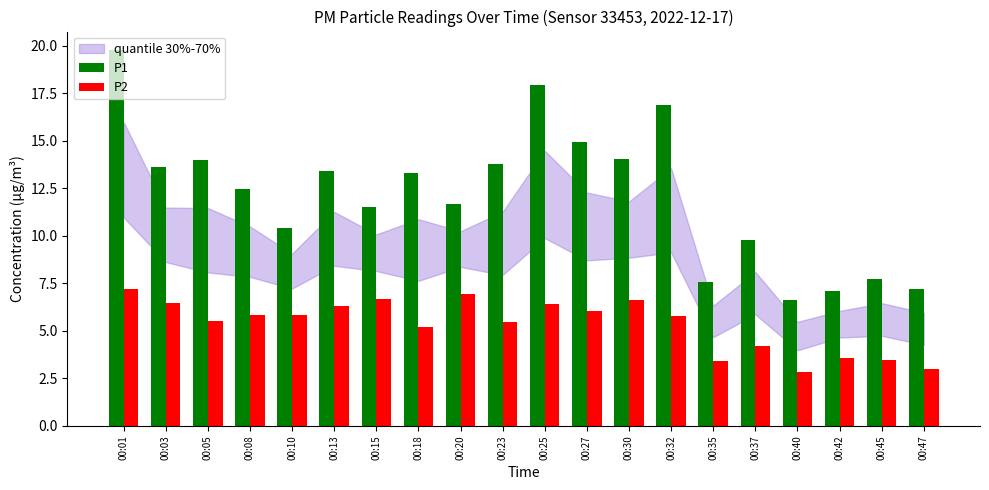

The P2 series shows 3.1 at 00:15. True or false?

False